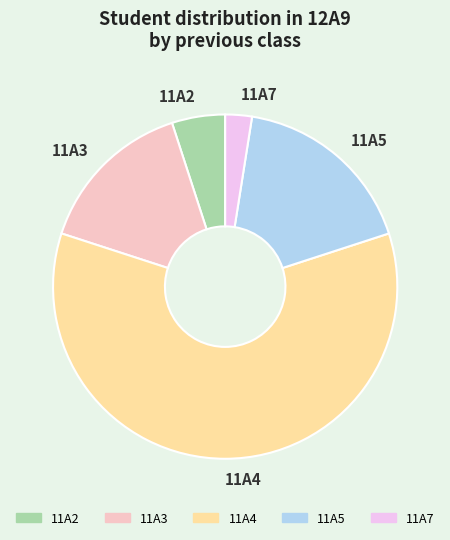

How many segments does this pie chart have?

5